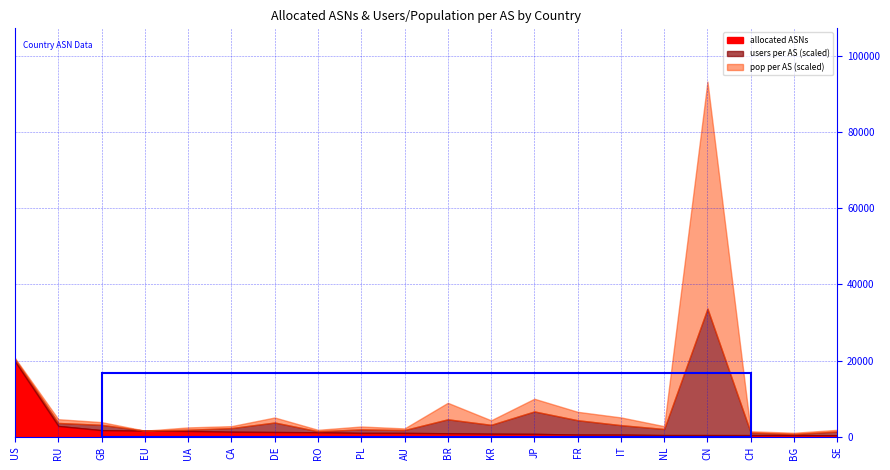

True or false: users per AS has more than 1 points higher than both neighbors.

True